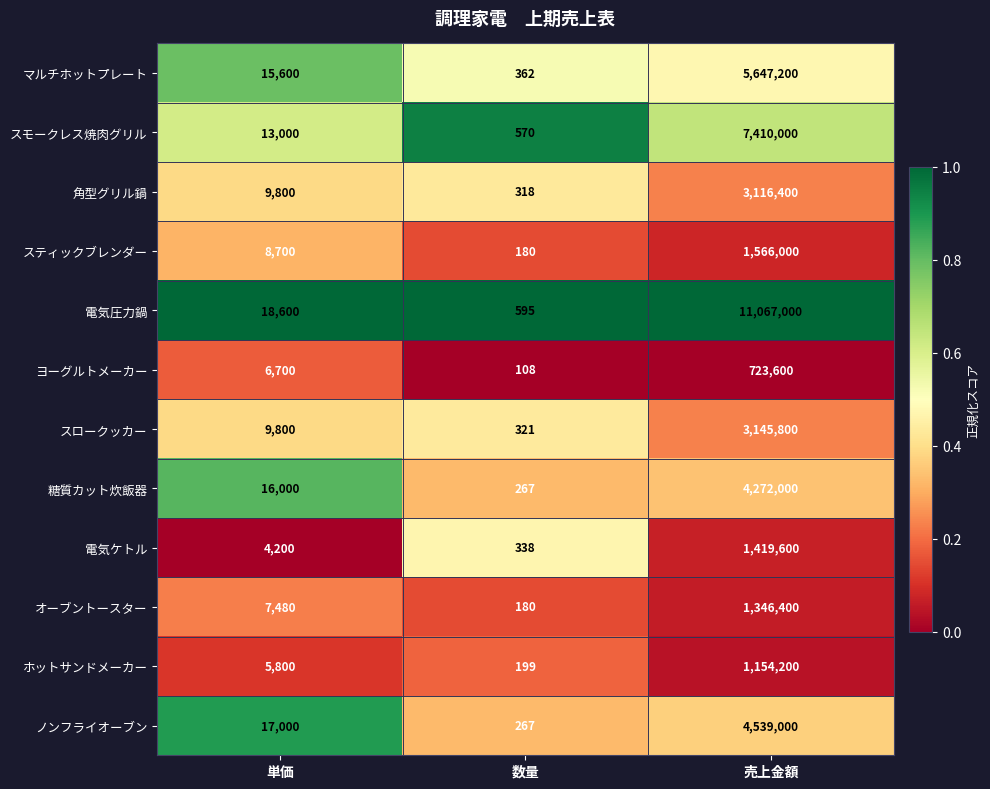

What is the difference between the ホットサンドメーカー values at 売上金額 and 単価?

1148400